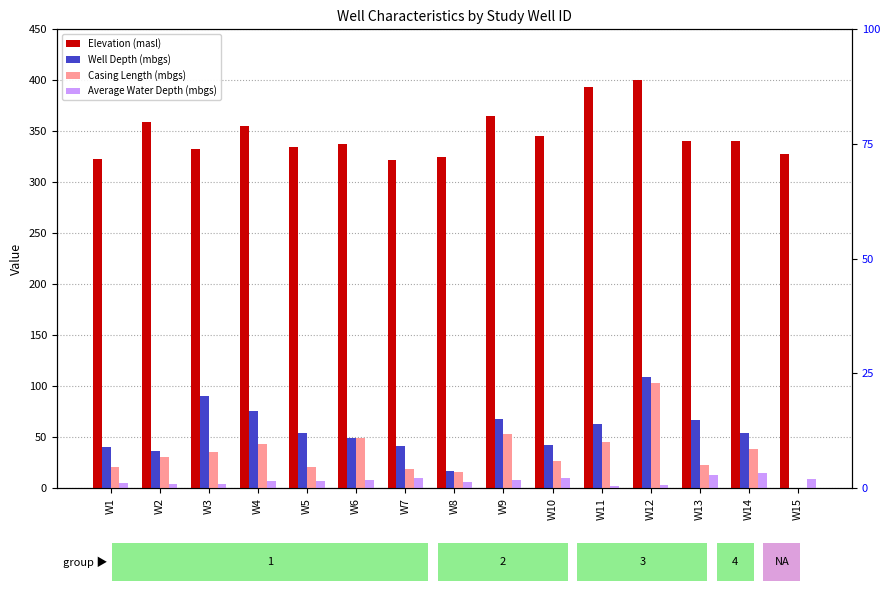

The Well Depth (mbgs) series shows 46.8 at W12. True or false?

False